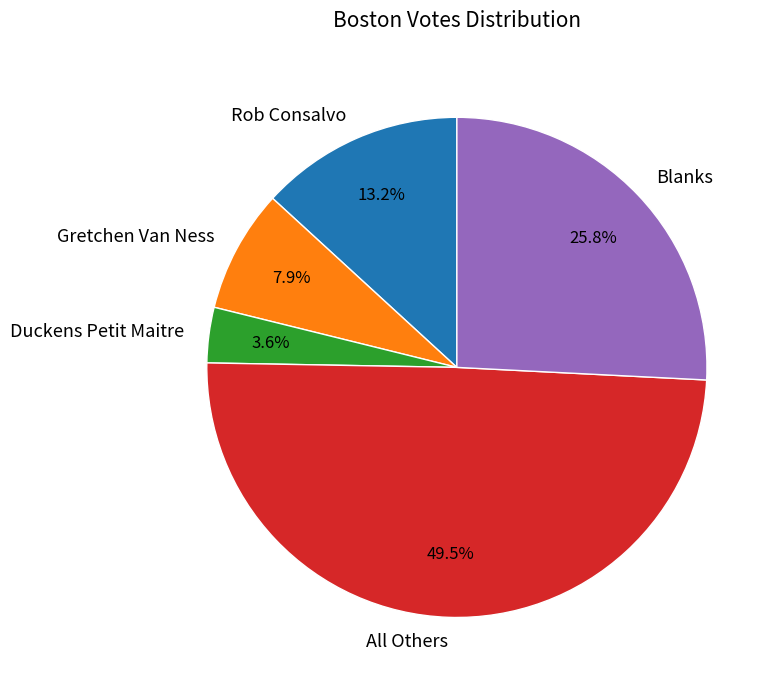

What is the total percentage of Duckens Petit Maitre and Blanks?

29.4%